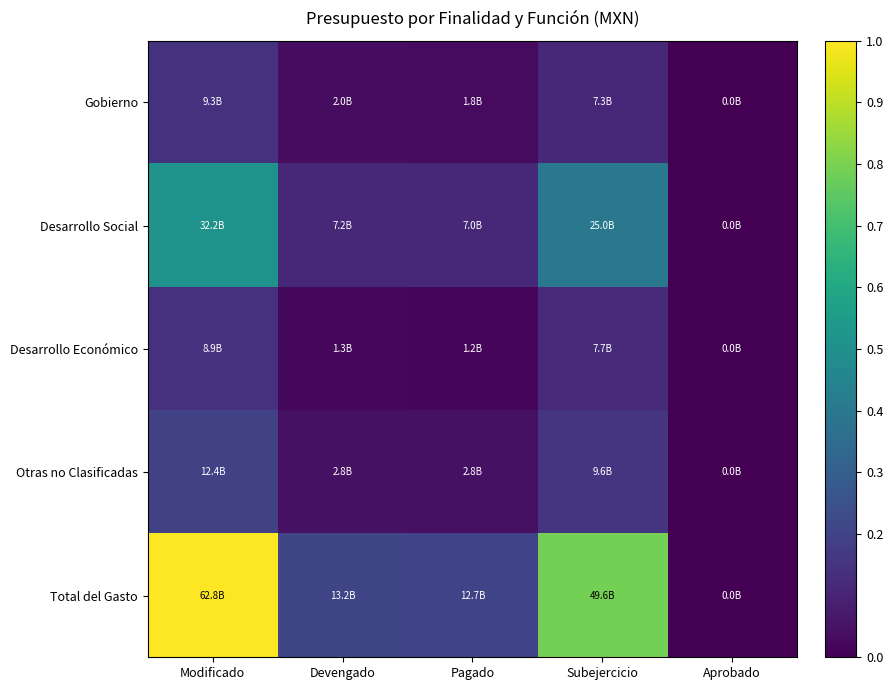

Reading left to right, transcribe all the data shown in this chart.

Gobierno: Modificado=0.1	Devengado=0.0	Pagado=0.0	Subejercicio=0.1	Aprobado=0.0
Desarrollo Social: Modificado=0.5	Devengado=0.1	Pagado=0.1	Subejercicio=0.4	Aprobado=0.0
Desarrollo Económico: Modificado=0.1	Devengado=0.0	Pagado=0.0	Subejercicio=0.1	Aprobado=0.0
Otras no Clasificadas: Modificado=0.2	Devengado=0.0	Pagado=0.0	Subejercicio=0.2	Aprobado=0.0
Total del Gasto: Modificado=1.0	Devengado=0.2	Pagado=0.2	Subejercicio=0.8	Aprobado=0.0